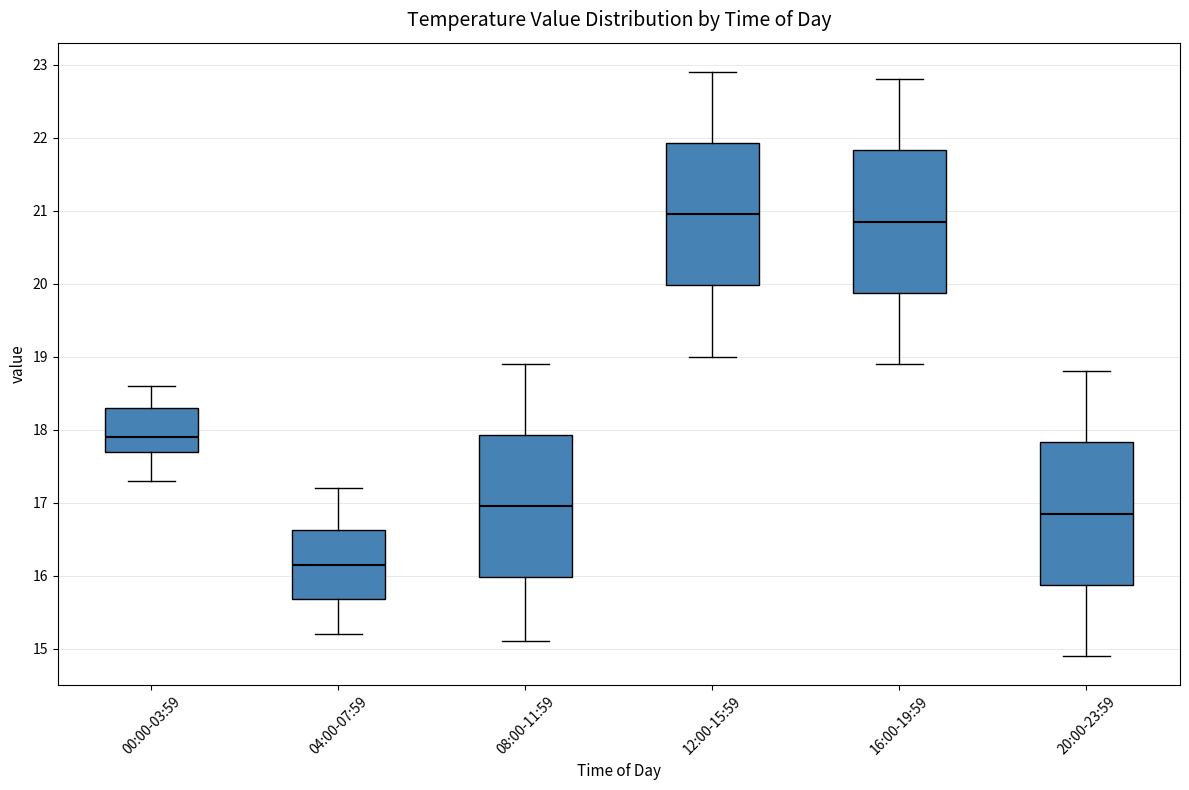

Where does the upper whisker of the box for 00:00-03:59 end on the y-axis? The values are not printed on the chart, so give them approximately, as read against the axis.

18.6